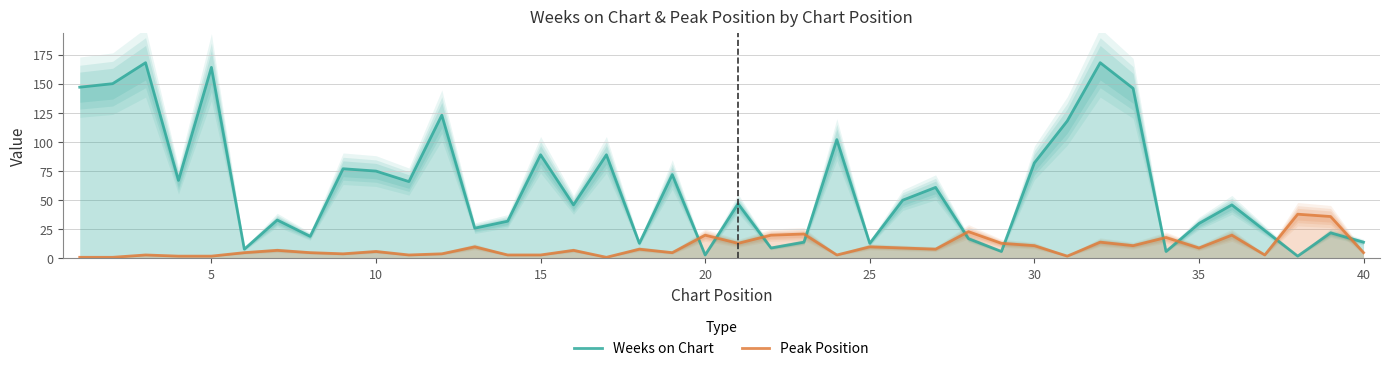

After their last crossing, which series has the higher values: Weeks on Chart or Peak Position?

Weeks on Chart